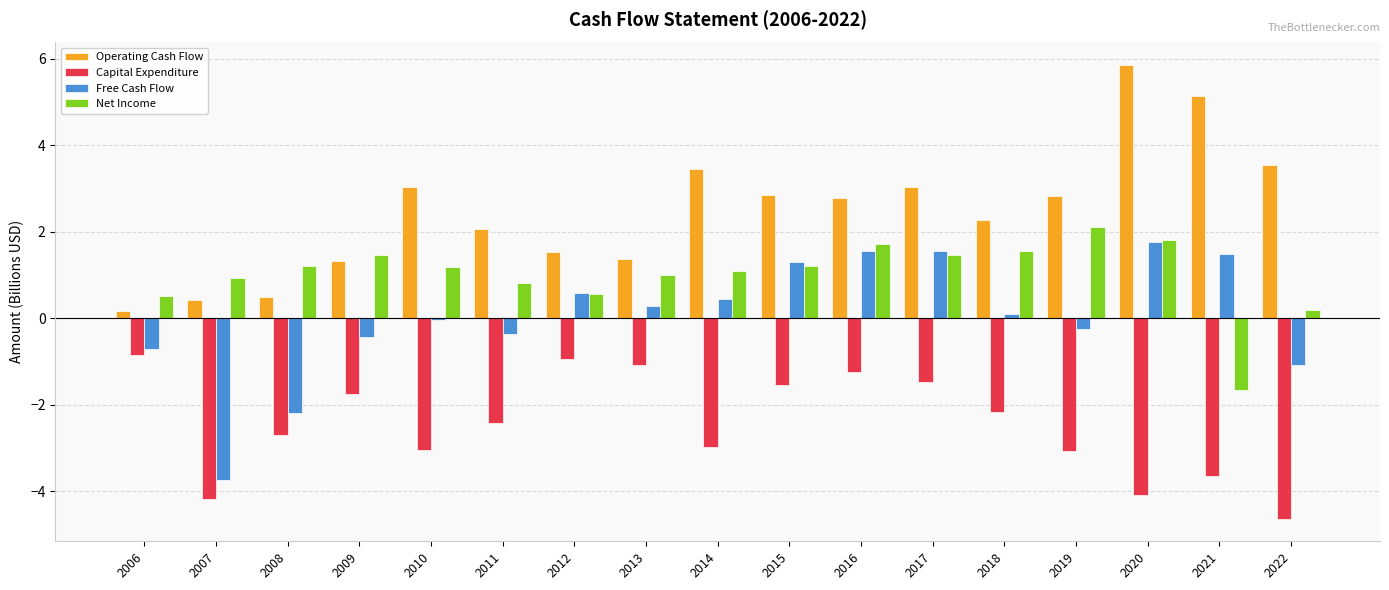

How many bars are there in total?

68